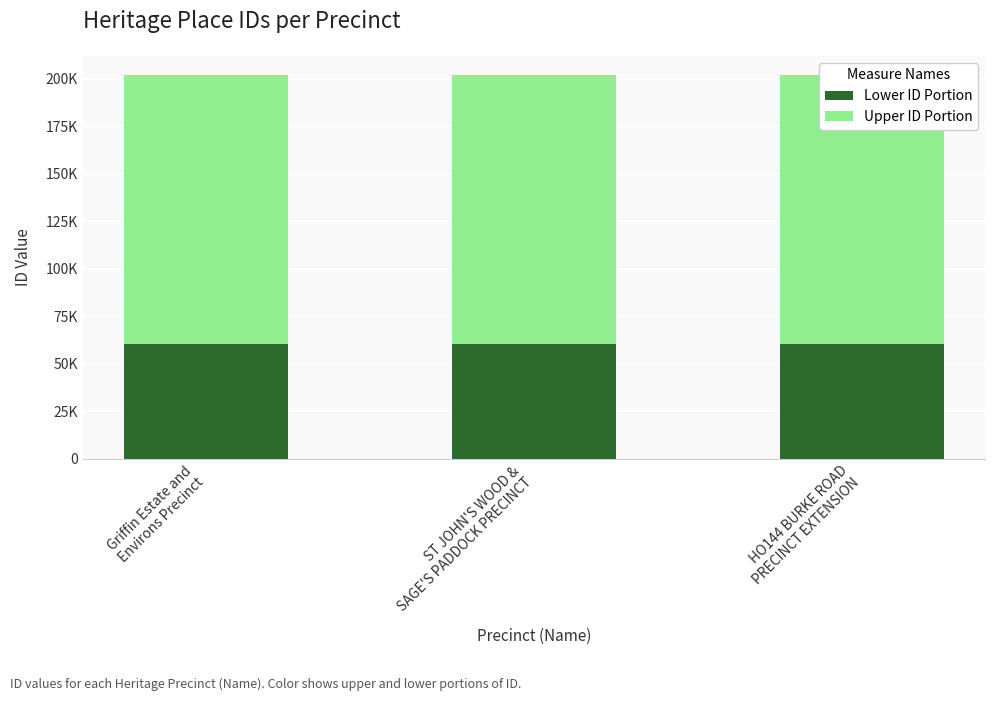

How many distinct data groups are displayed?

2